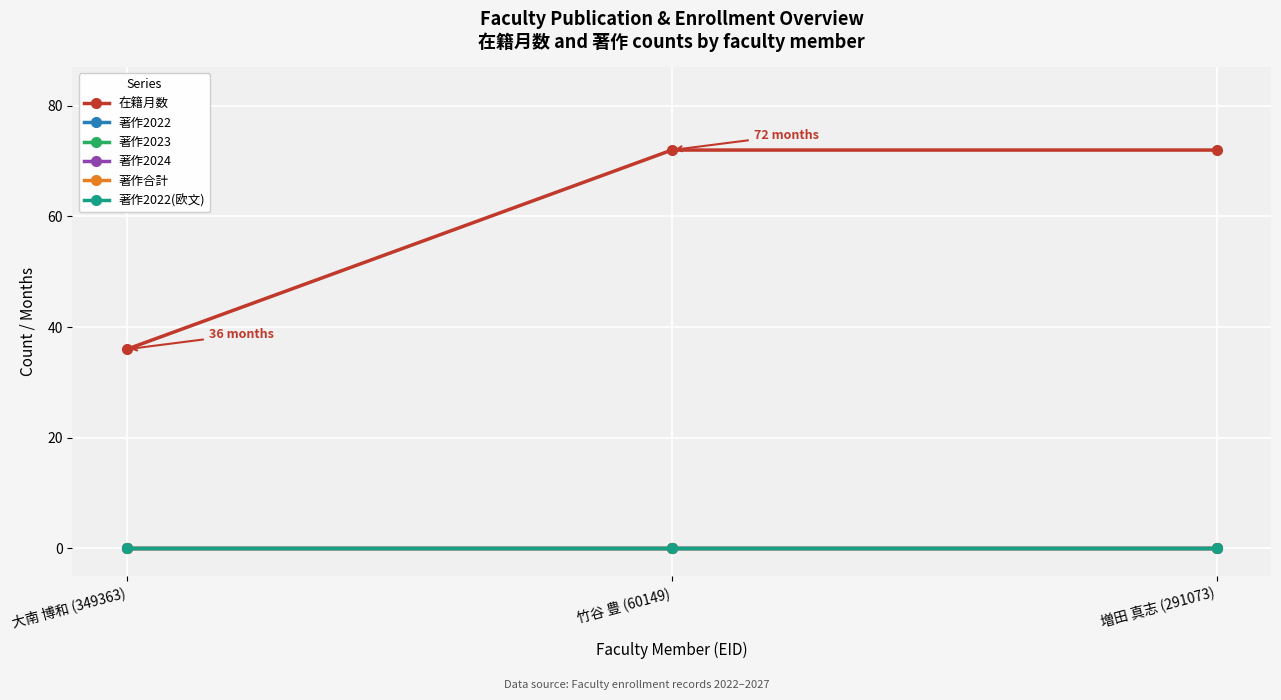

Reading right to left, extract all data points from this chart.

在籍月数: 増田 真志 (291073)=72	竹谷 豊 (60149)=72	大南 博和 (349363)=36
著作2022: 増田 真志 (291073)=0	竹谷 豊 (60149)=0	大南 博和 (349363)=0
著作2023: 増田 真志 (291073)=0	竹谷 豊 (60149)=0	大南 博和 (349363)=0
著作2024: 増田 真志 (291073)=0	竹谷 豊 (60149)=0	大南 博和 (349363)=0
著作合計: 増田 真志 (291073)=0	竹谷 豊 (60149)=0	大南 博和 (349363)=0
著作2022(欧文): 増田 真志 (291073)=0	竹谷 豊 (60149)=0	大南 博和 (349363)=0